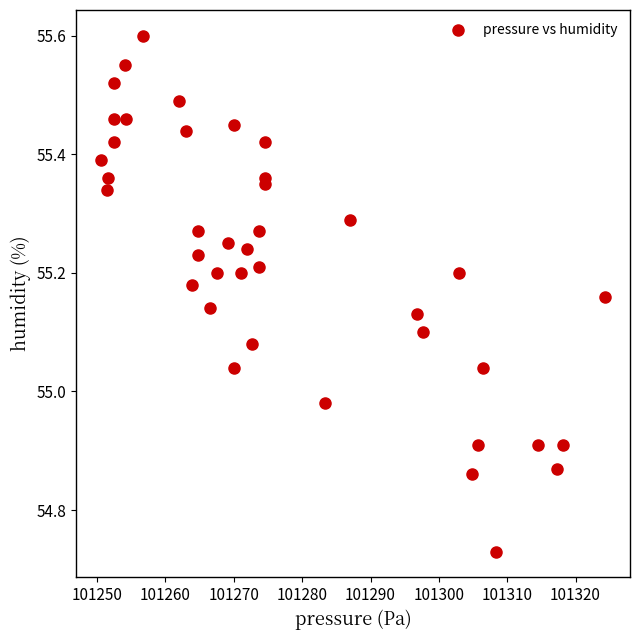

What is the range of Y values (max minus min)?

0.9